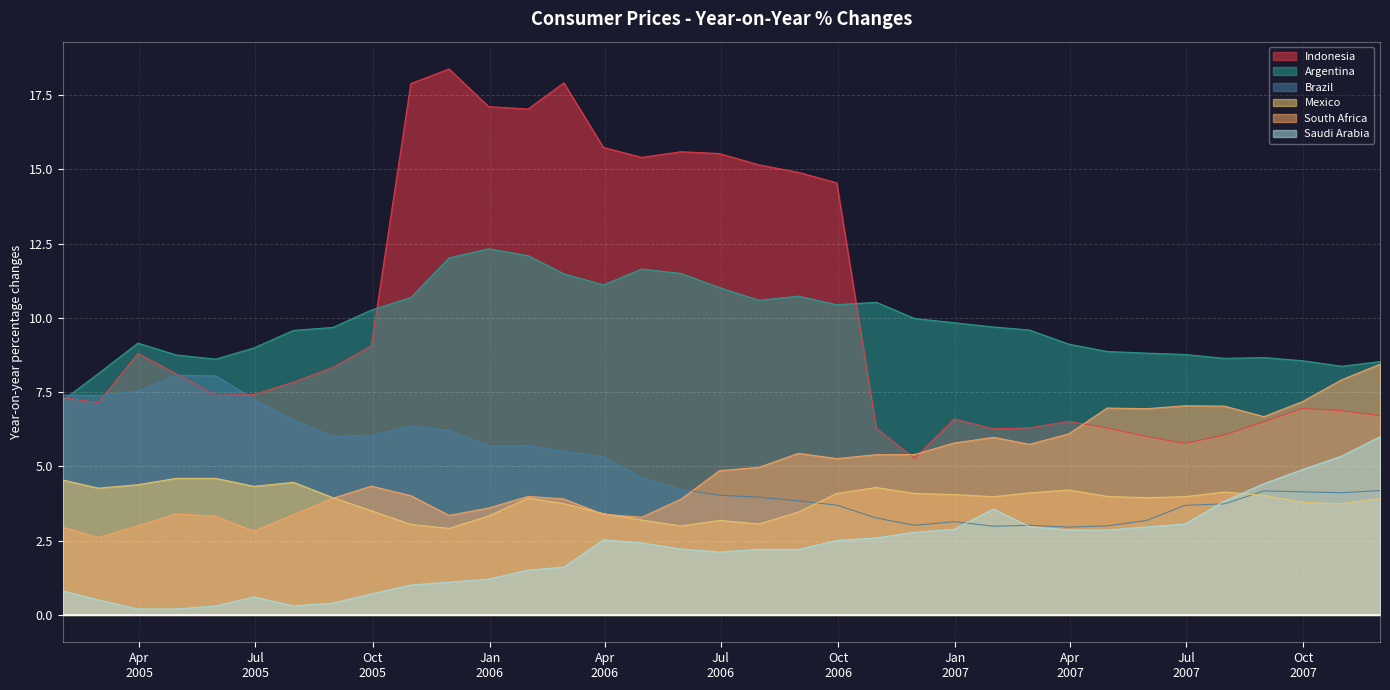

How many data points in Indonesia are less than 7?

14